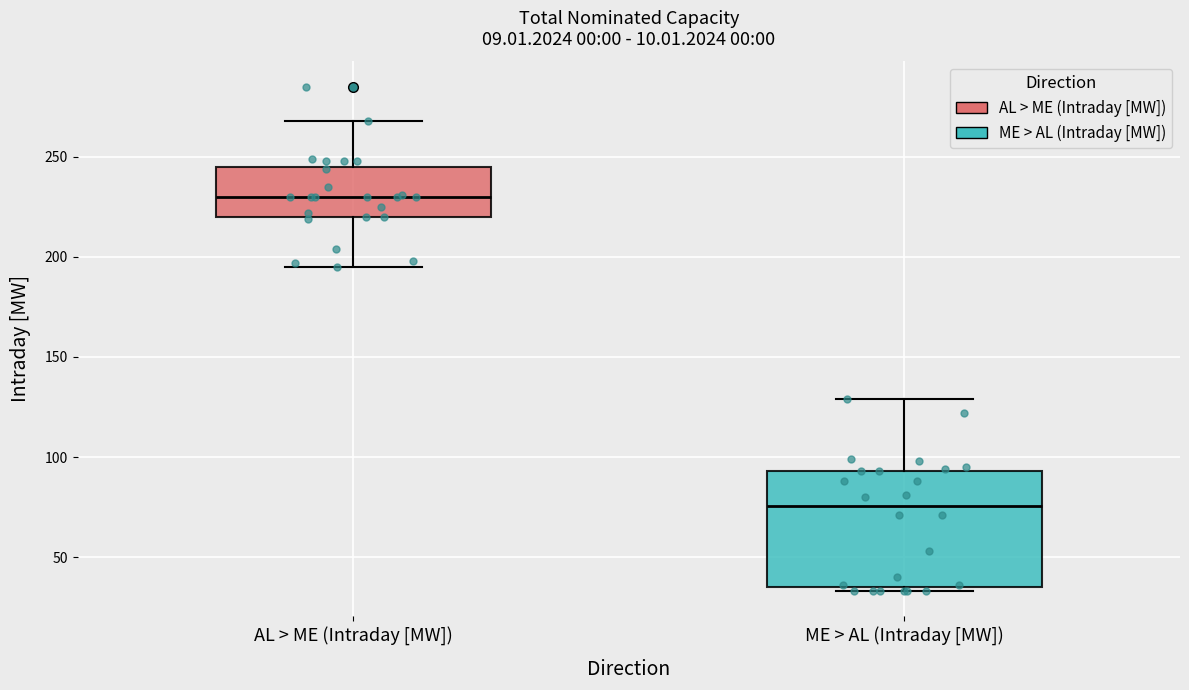

Reading left to right, transcribe this box plot: for each box, give where its median line is, the range the box spans, and where its two whiskers end, as read against the y-axis. The values are not printed on the chart, so give them approximately, as read against the axis.

AL > ME (Intraday [MW]): median 230, box 220 to 245, whiskers 195 to 270
ME > AL (Intraday [MW]): median 75, box 35 to 95, whiskers 35 (just below the box's lower edge) to 130